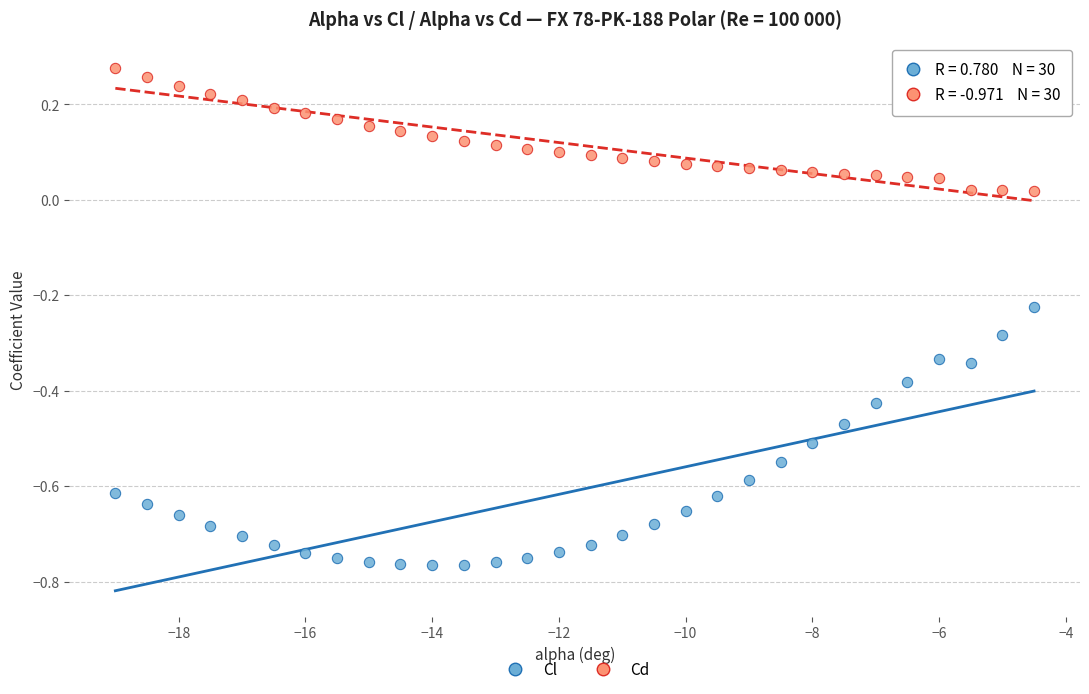

Across all data points, what is the range of Y values (max minus min)?

1.0